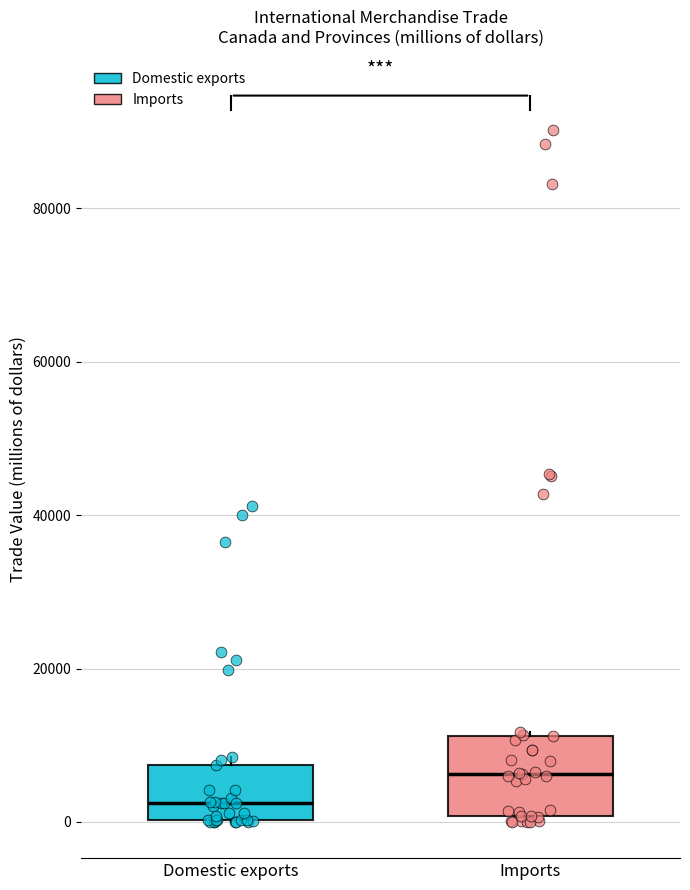

Reading left to right, transcribe this box plot: for each box, give where its median line is, the range the box spans, and where its two whiskers end, as read against the y-axis. The values are not printed on the chart, so give them approximately, as read against the axis.

Domestic exports: median 2000, box 0 to 8000, whiskers 0 to 8000 (just above the box's upper edge)
Imports: median 6000, box 0 to 12000, whiskers 0 (just below the box's lower edge) to 12000